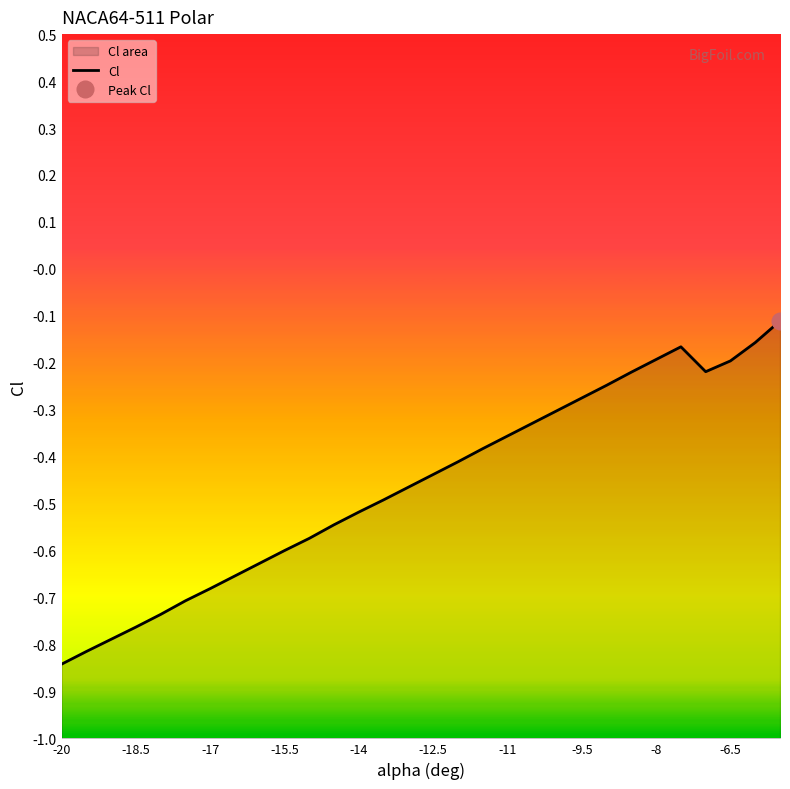

What is the average value?

-0.5